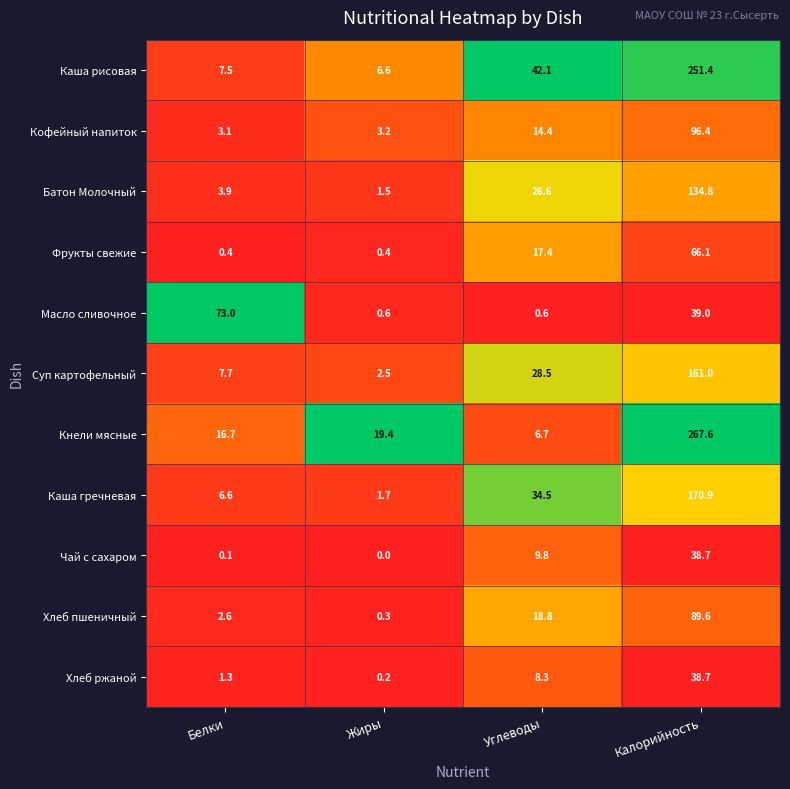

Which category has the lowest value across all series?

Жиры